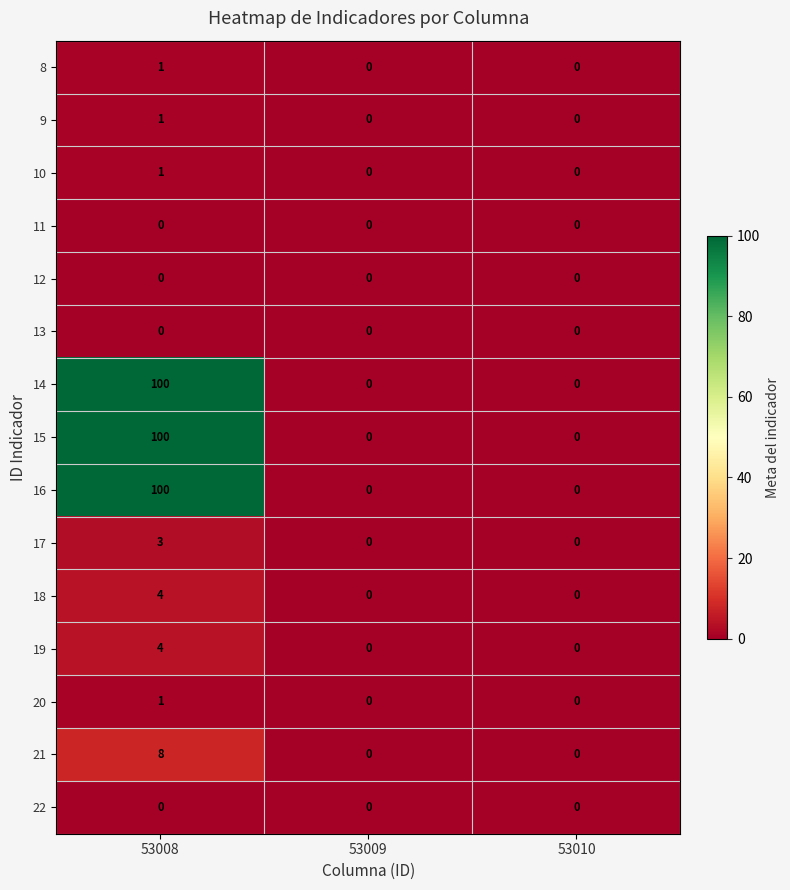

What is the maximum value shown in the chart?

100